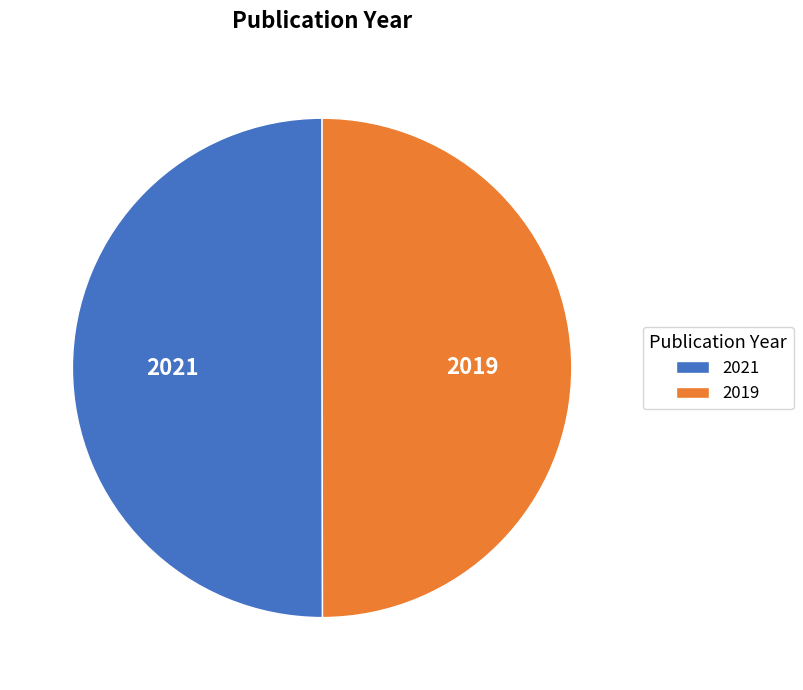

Approximately how many times larger is the value at 2019 compared to 2021?

1.0